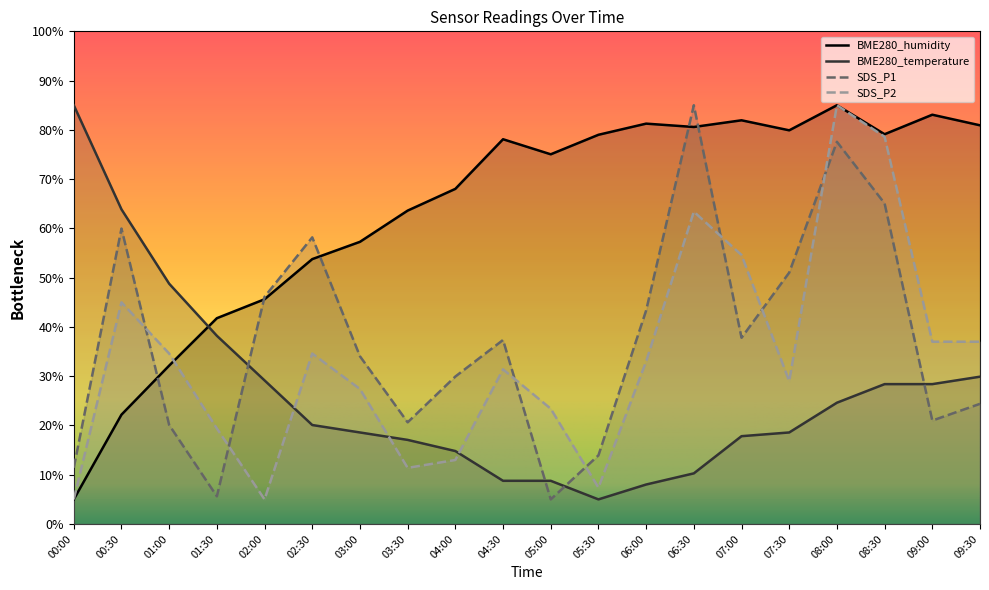

What is the maximum value for SDS_P1?

85.0